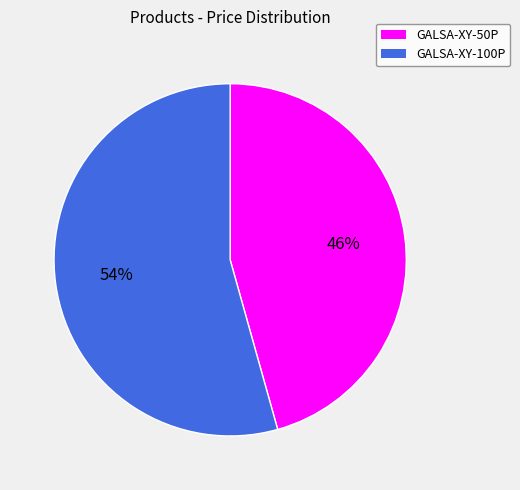

Rank the categories by value from lowest to highest.

GALSA-XY-50P, GALSA-XY-100P